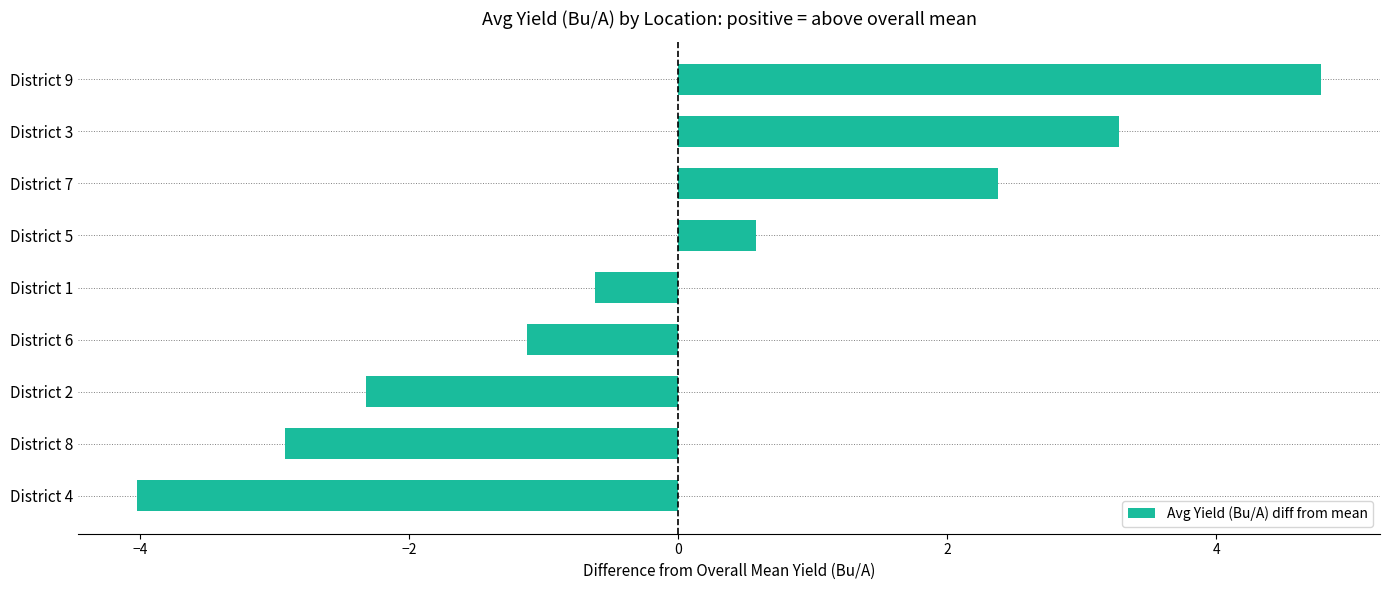

What is the approximate value at District 5?

0.6